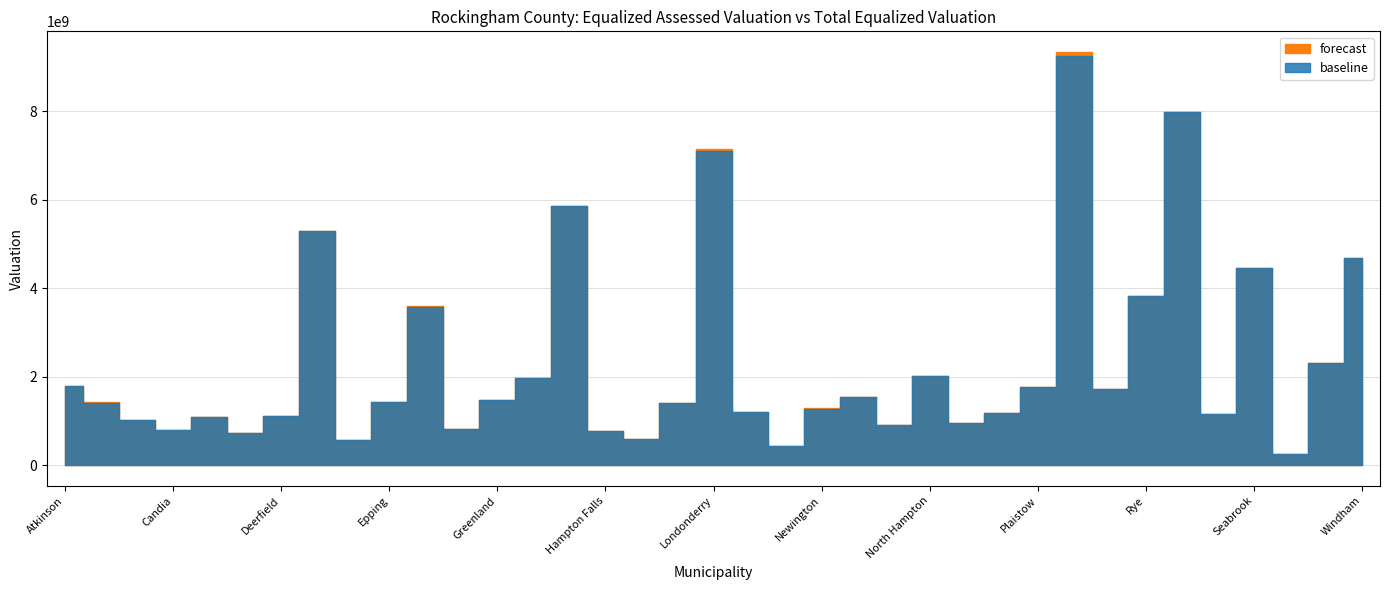

At which category is the sum across all series the highest?

Portsmouth